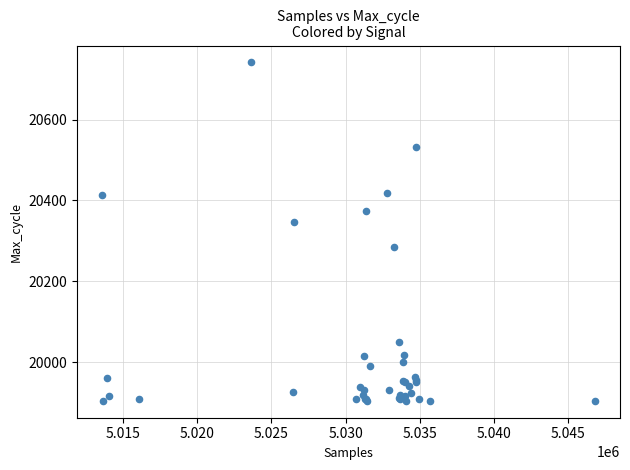

What Y value in the scatter plot is closest to 20323?

20348